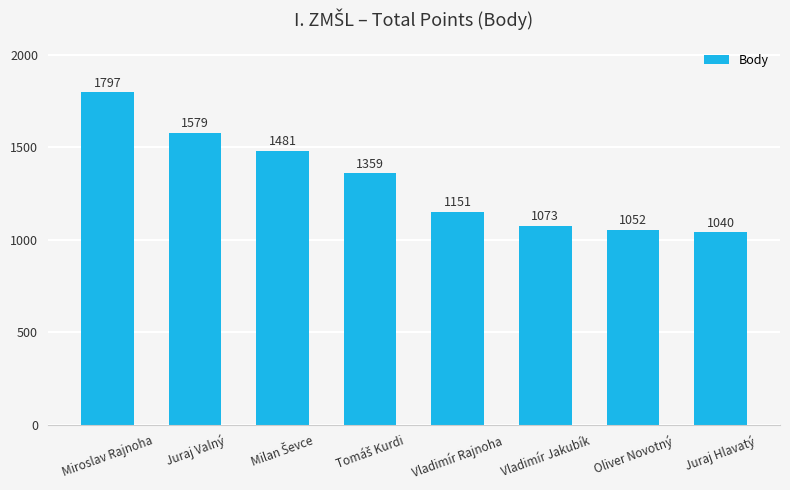

Which label corresponds to the smallest value in the chart?

Juraj Hlavatý